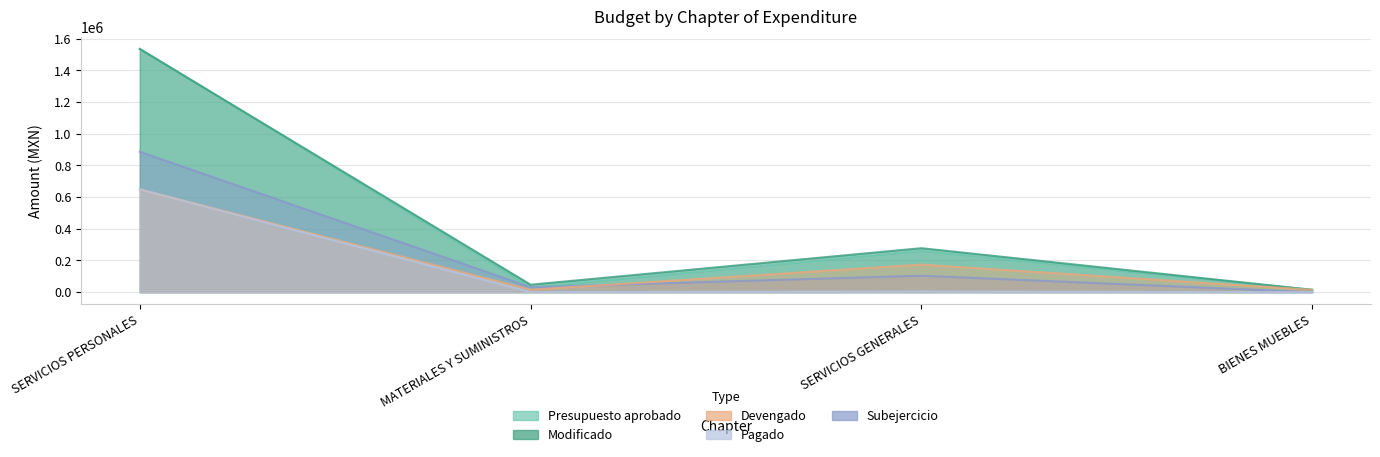

Between SERVICIOS PERSONALES and BIENES MUEBLES, which series saw the biggest shift?

Presupuesto aprobado